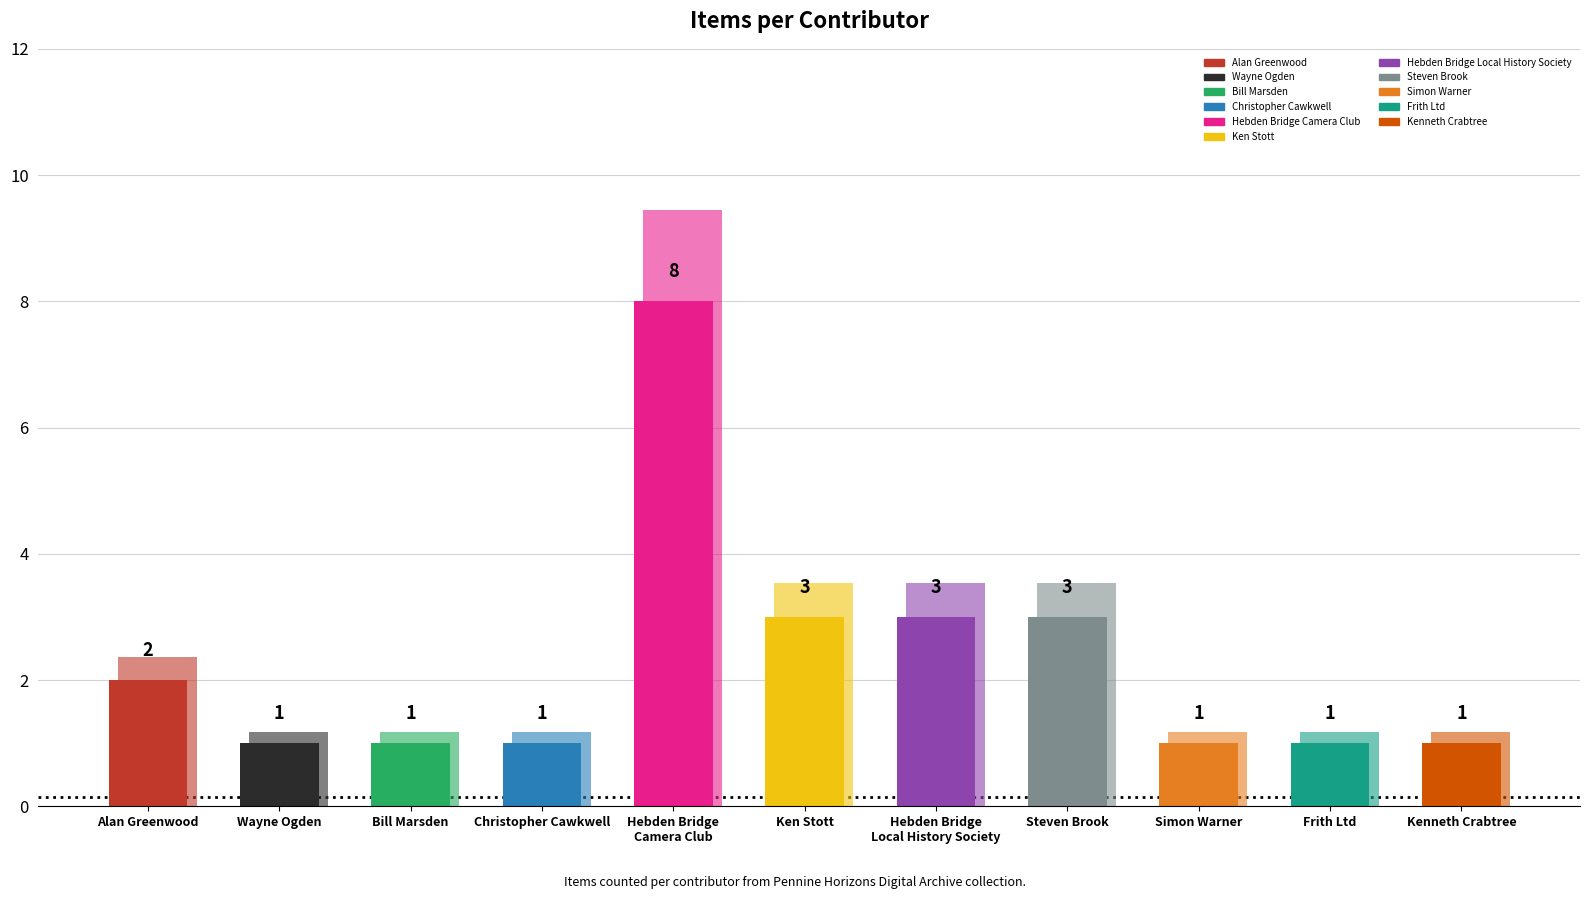

What is the sum of the values at Alan Greenwood and Frith Ltd?

3